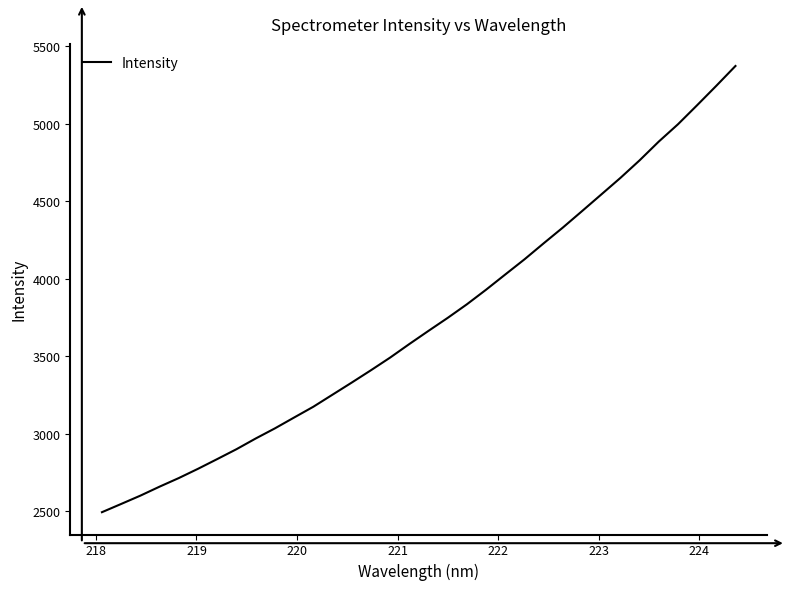

What is the maximum value shown in the chart?

5372.4